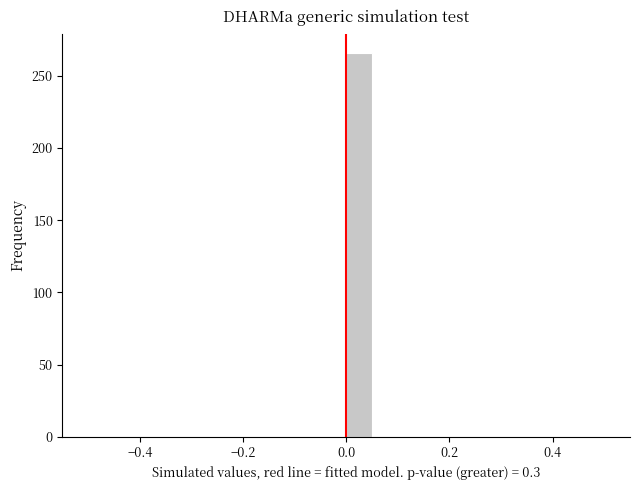

Around what value on the x-axis is the tallest bar? Give the approximate position of its centre, as read against the axis.

0.02